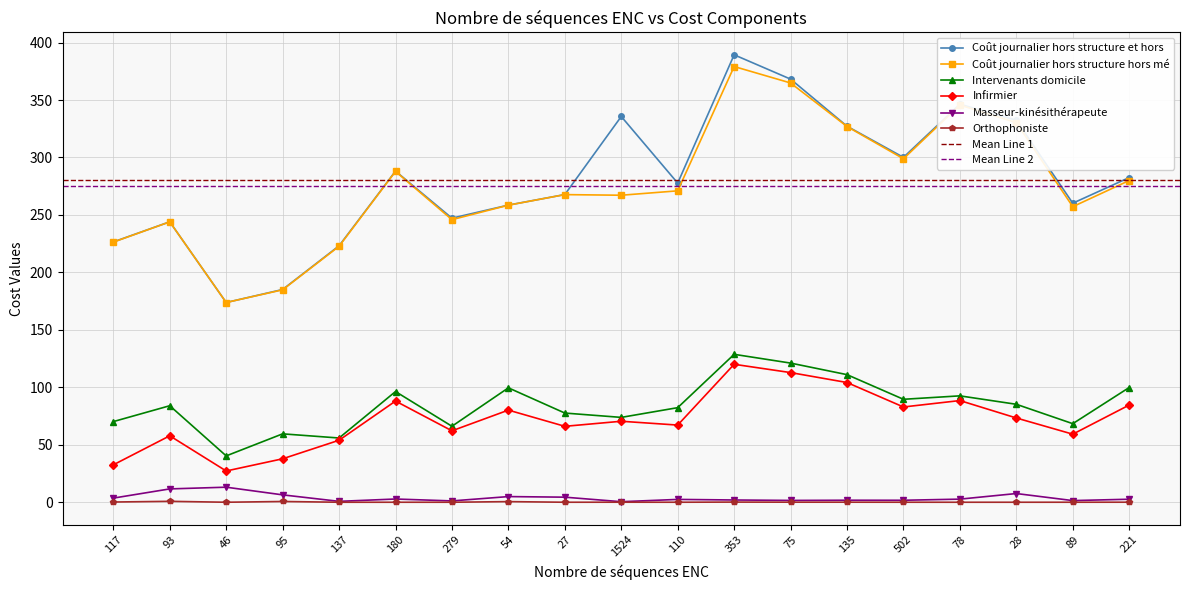

Reading left to right, what are all the values shown in this chart?

Coût journalier hors structure et hors: 117=226.5	93=244.0	46=173.8	95=185.1	137=223.2	180=288.1	279=247.2	54=258.6	27=267.8	1524=335.7	110=277.7	353=389.4	75=368.2	135=327.2	502=300.1	78=346.4	28=332.4	89=260.2	221=282.5
Coût journalier hors structure hors mé: 117=226.3	93=244.0	46=173.8	95=184.9	137=222.7	180=287.9	279=245.9	54=258.5	27=267.7	1524=267.2	110=271.0	353=379.2	75=364.8	135=327.0	502=298.9	78=345.7	28=330.4	89=257.2	221=280.0
Intervenants domicile: 117=70.2	93=84.0	46=40.3	95=59.5	137=55.9	180=96.3	279=66.1	54=99.6	27=77.6	1524=73.8	110=82.3	353=128.7	75=121.1	135=111.0	502=89.6	78=92.6	28=85.2	89=68.4	221=99.8
Infirmier: 117=32.5	93=57.8	46=27.2	95=37.8	137=54.0	180=88.0	279=62.2	54=80.2	27=66.1	1524=70.5	110=67.1	353=120.1	75=112.8	135=104.2	502=82.9	78=88.5	28=73.3	89=59.2	221=84.6
Masseur-kinésithérapeute: 117=3.6	93=11.6	46=13.1	95=6.4	137=0.8	180=2.8	279=1.2	54=4.9	27=4.4	1524=0.5	110=2.5	353=2.0	75=1.6	135=1.8	502=1.7	78=2.7	28=7.6	89=1.4	221=2.6
Orthophoniste: 117=0.2	93=0.8	46=0.0	95=0.7	137=0.0	180=0.0	279=0.0	54=0.6	27=0.0	1524=0.0	110=0.0	353=0.1	75=0.1	135=0.0	502=0.0	78=0.0	28=0.0	89=0.0	221=0.0